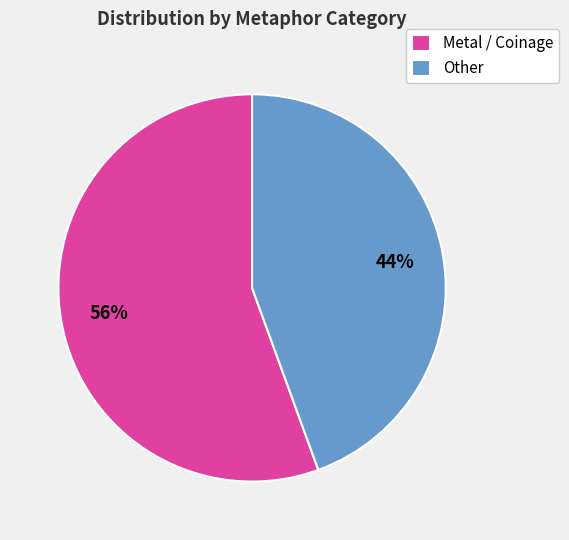

Rank the categories by value from highest to lowest.

Metal / Coinage, Other